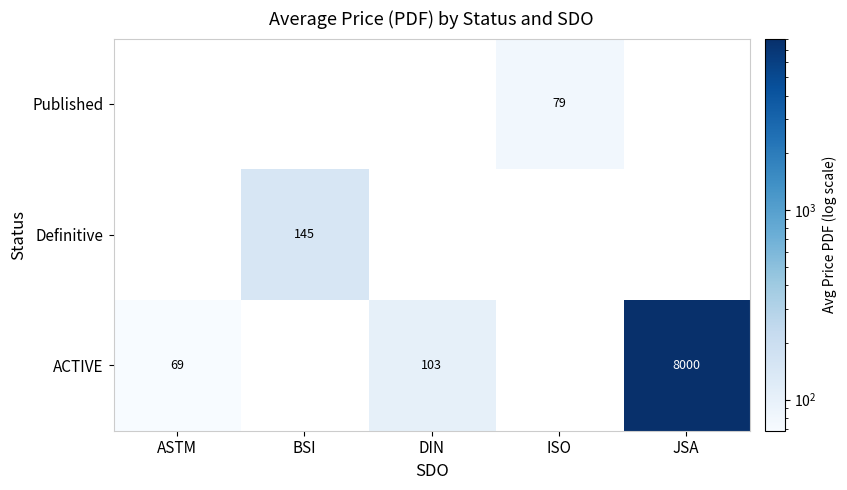

What is the difference between the highest and lowest values at ASTM?

68.6